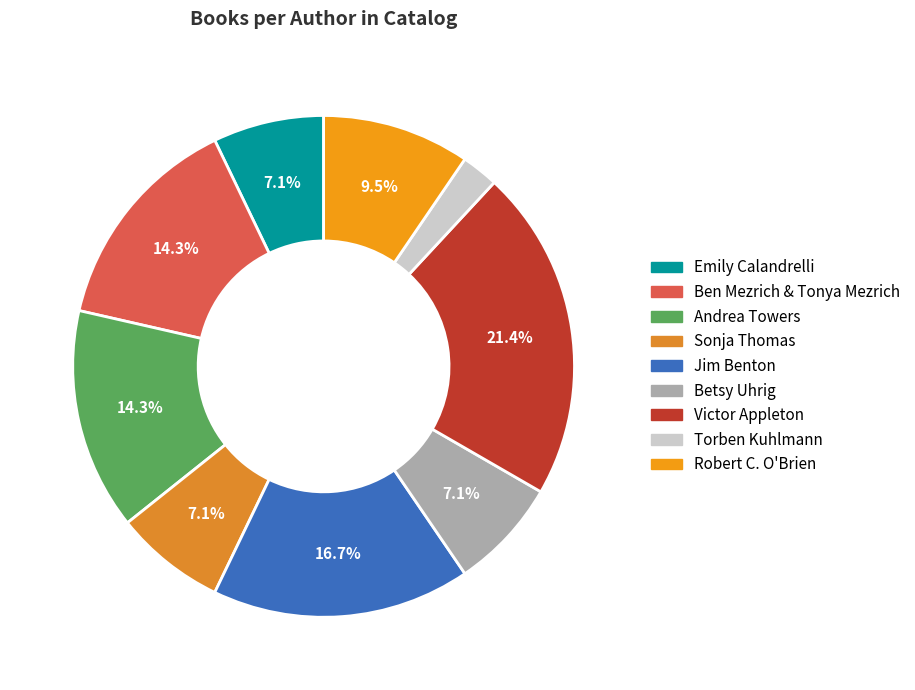

Which slice is the smallest?

Torben Kuhlmann